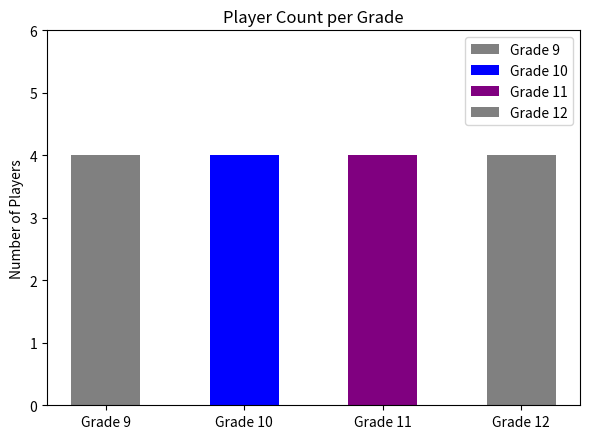

Where is the data nearest to the value 10?

Grade 10